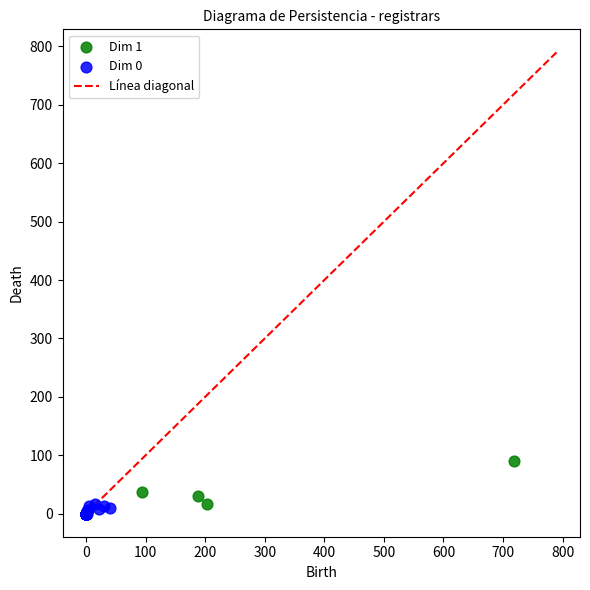

Which series contains the highest Y value?

Dim 1